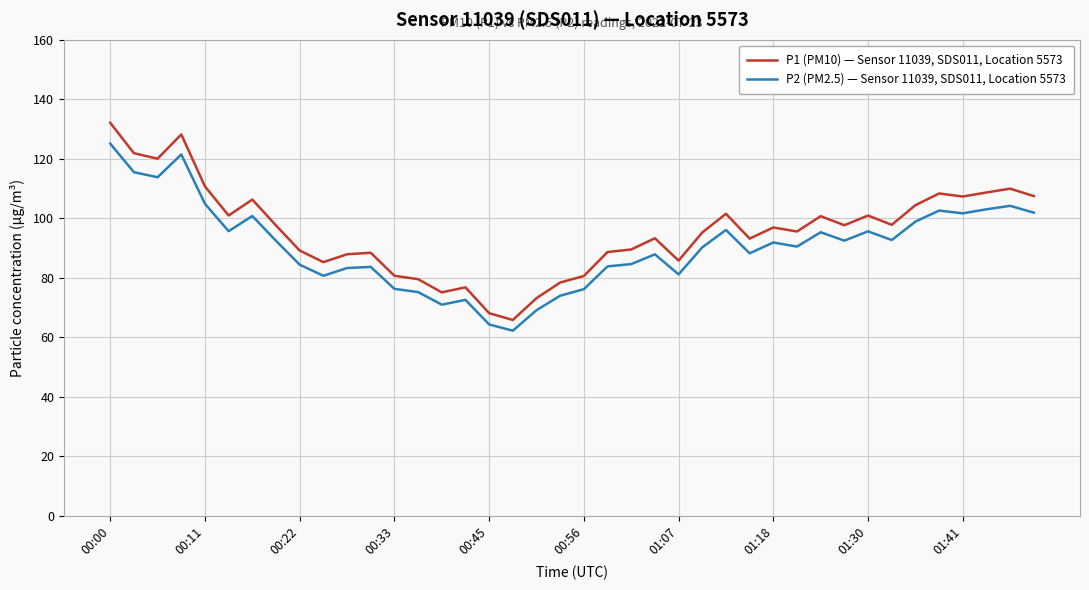

What is the difference between the maximum and second lowest values in the P1 (PM10) — Sensor 11039, SDS011, Location 5573 series?

64.0